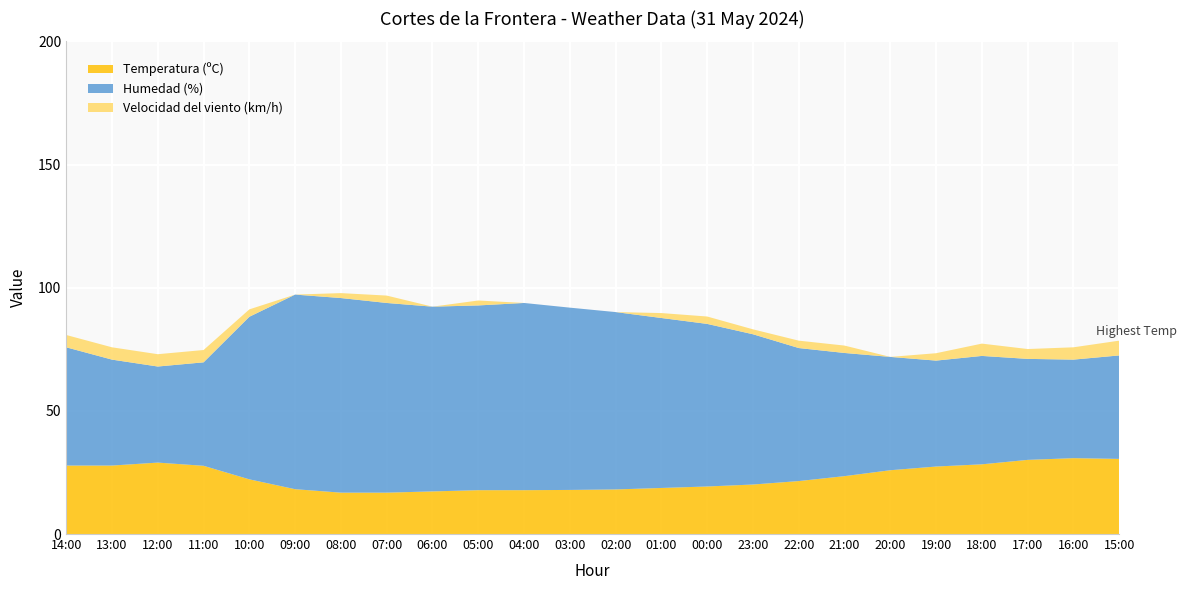

Reading left to right, extract all data points from this chart.

Temperatura (ºC): 14:00=27.8	13:00=27.8	12:00=29.0	11:00=27.7	10:00=22.2	09:00=18.2	08:00=16.8	07:00=16.8	06:00=17.3	05:00=17.8	04:00=17.8	03:00=17.9	02:00=18.1	01:00=18.7	00:00=19.3	23:00=20.1	22:00=21.5	21:00=23.5	20:00=25.9	19:00=27.4	18:00=28.3	17:00=30.1	16:00=30.8	15:00=30.5
Humedad (%): 14:00=48.0	13:00=43.0	12:00=39.0	11:00=42.0	10:00=66.0	09:00=79.0	08:00=79.0	07:00=77.0	06:00=75.0	05:00=75.0	04:00=76.0	03:00=74.0	02:00=72.0	01:00=69.0	00:00=66.0	23:00=61.0	22:00=54.0	21:00=50.0	20:00=46.0	19:00=43.0	18:00=44.0	17:00=41.0	16:00=40.0	15:00=42.0
Velocidad del viento (km/h): 14:00=5.0	13:00=5.0	12:00=5.0	11:00=5.0	10:00=3.0	09:00=0.0	08:00=2.0	07:00=3.0	06:00=0.0	05:00=2.0	04:00=0.0	03:00=0.0	02:00=0.0	01:00=2.0	00:00=3.0	23:00=2.0	22:00=3.0	21:00=3.0	20:00=0.0	19:00=3.0	18:00=5.0	17:00=4.0	16:00=5.0	15:00=6.0